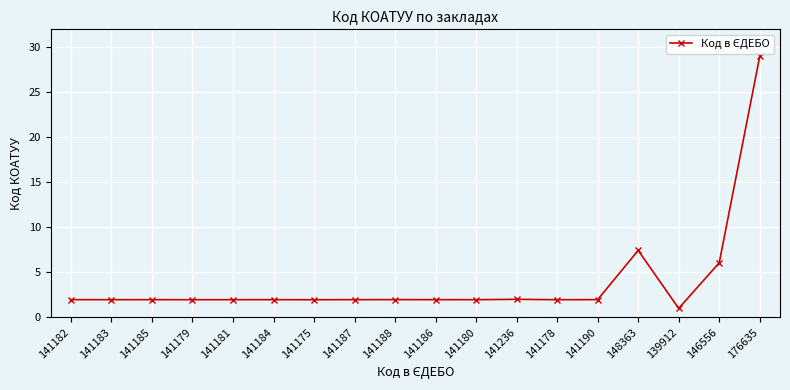

What is the sum of all values?

71.1